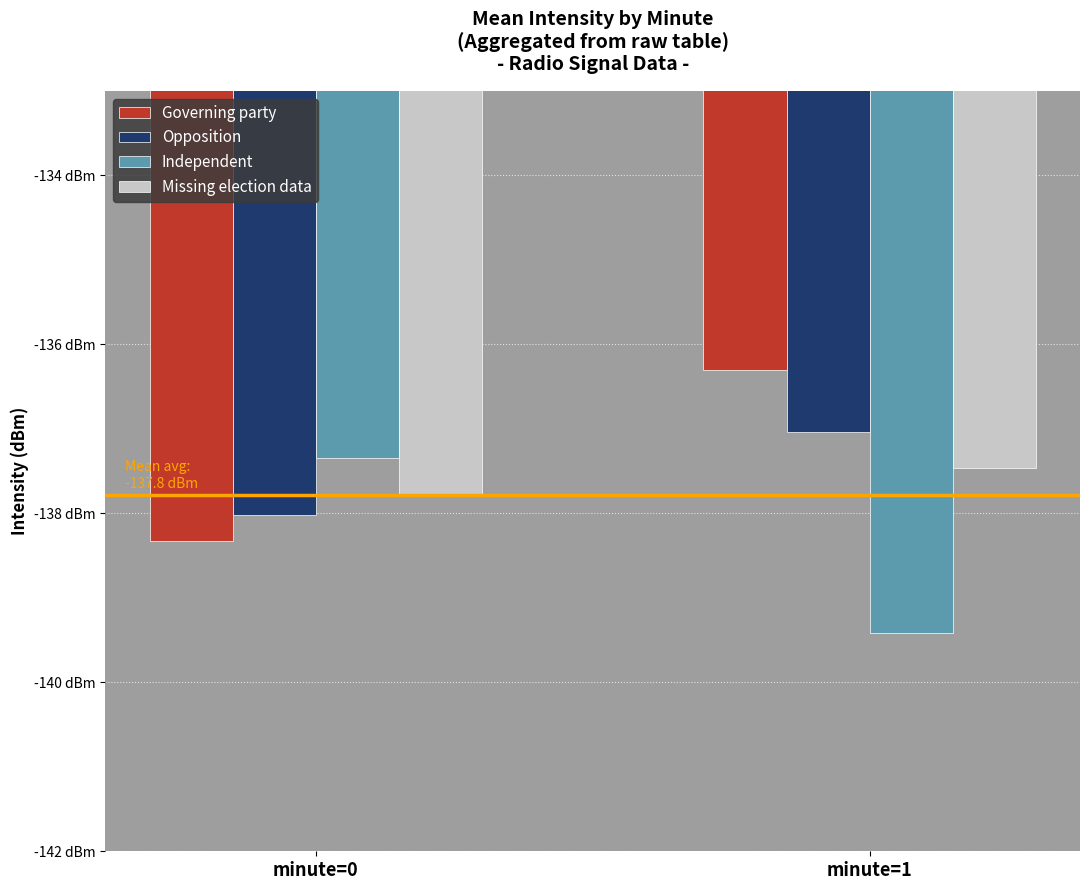

Are the bars horizontal?

No